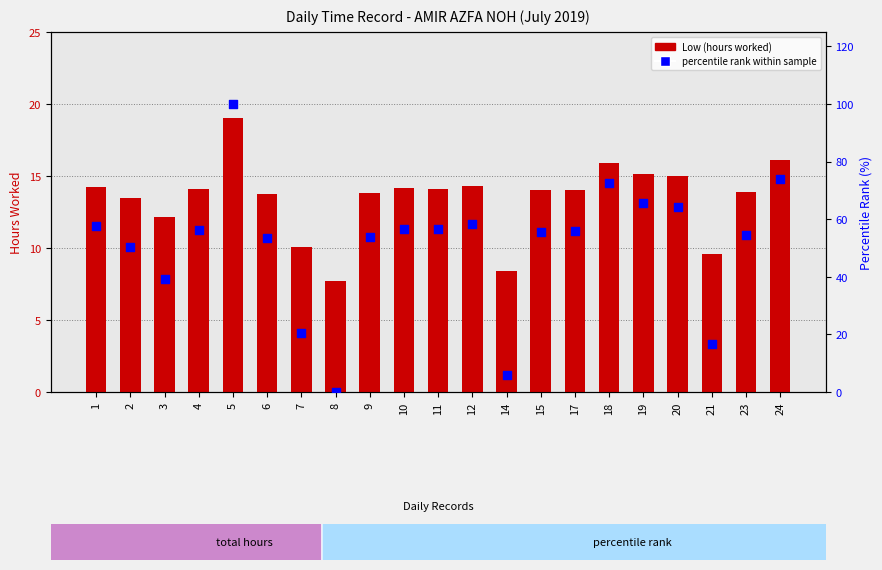

Is the value of percentile rank within sample at 23 greater than the value of Low (hours) at 10?

Yes